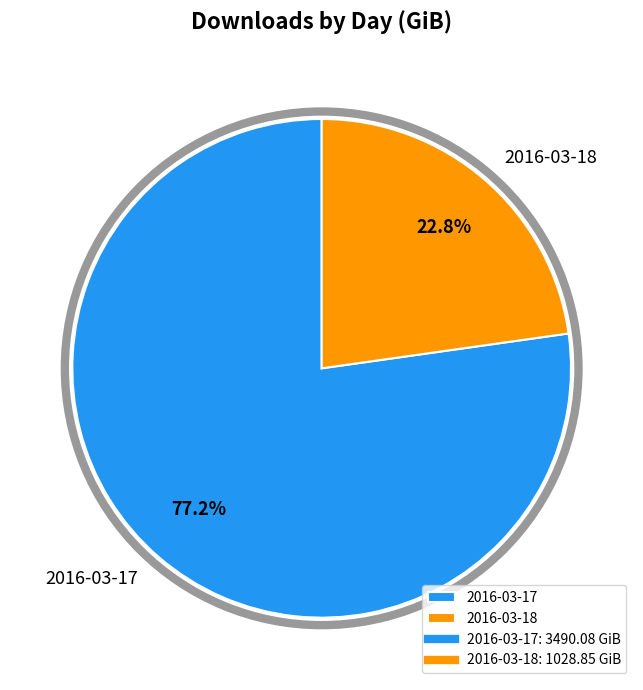

Combined, what portion of the pie is 2016-03-18 and 2016-03-17?

100.0%